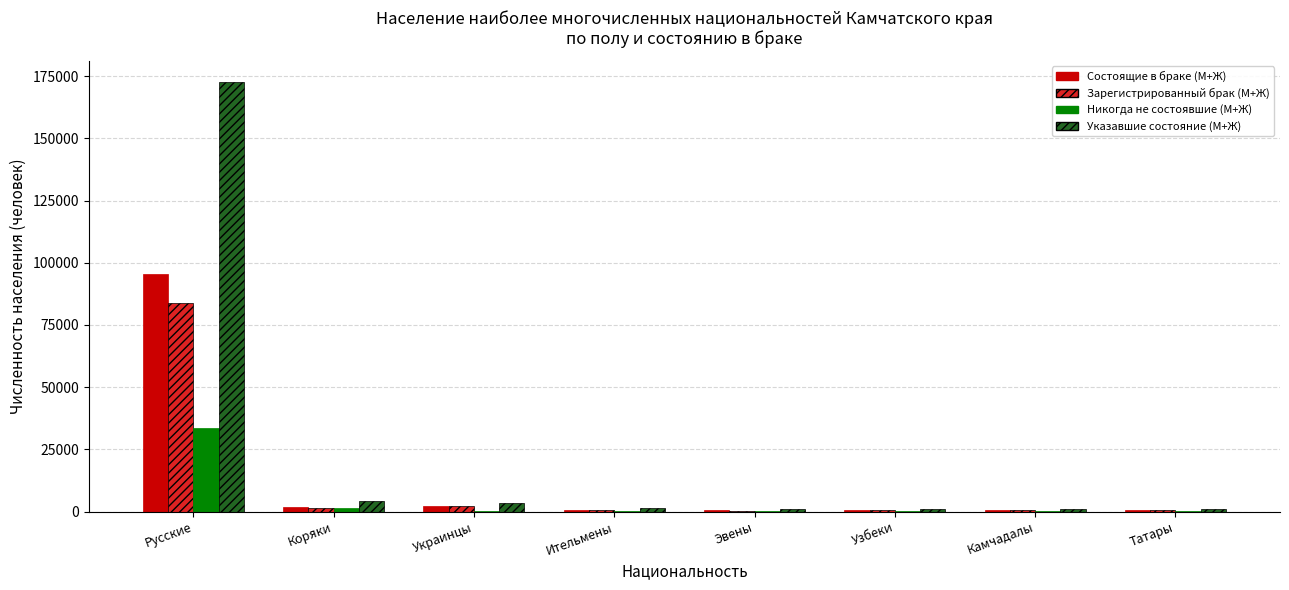

Between Русские and Эвены, which series saw the biggest shift?

Указавшие состояние (М+Ж)